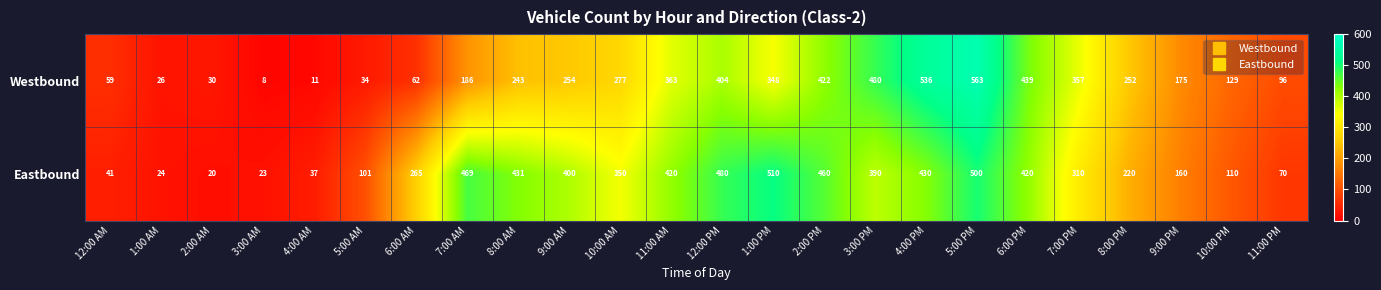

What is the average value of the Westbound series?

240